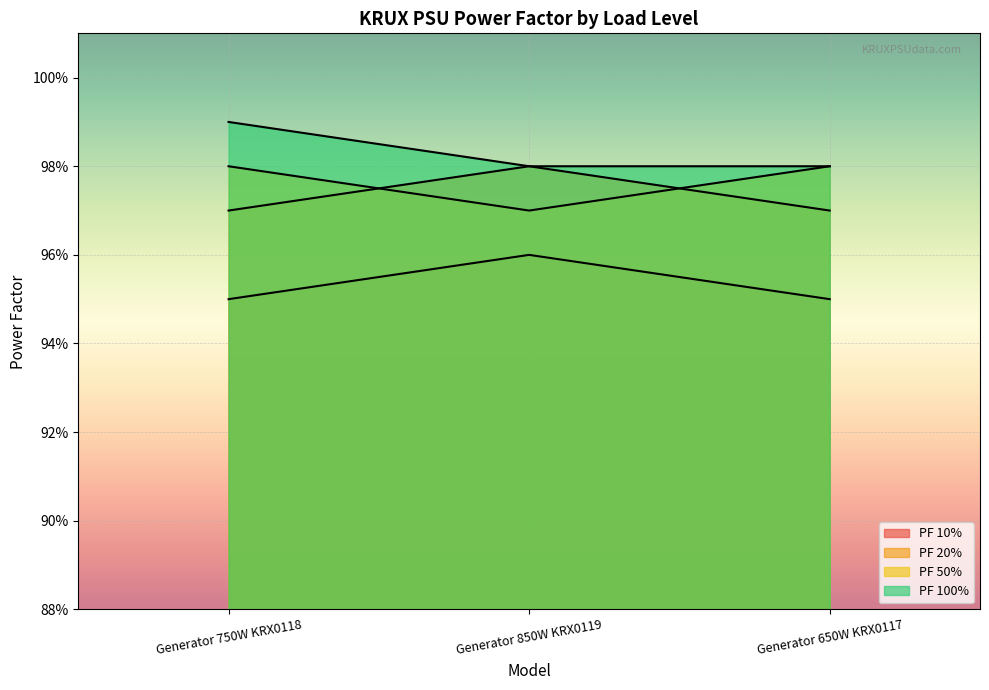

Rank the series by their maximum value, from lowest to highest.

PF 10%, PF 20%, PF 50%, PF 100%